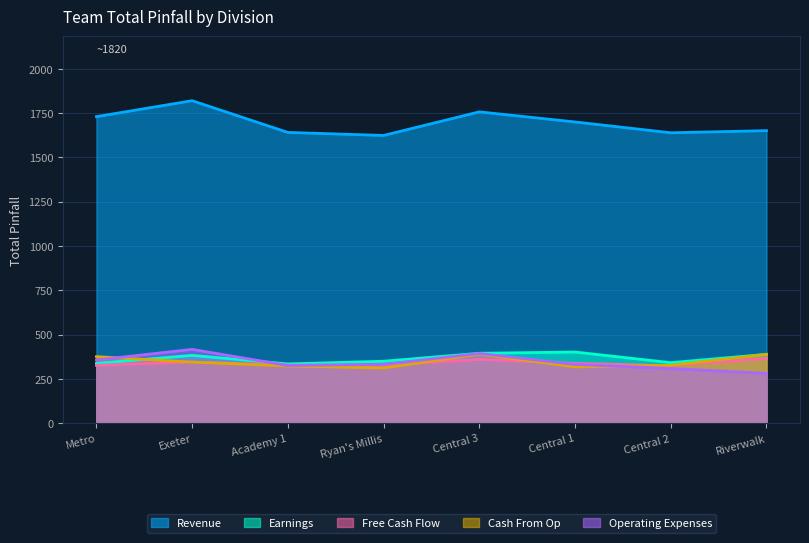

Rank the series at Academy 1 from lowest to highest value.

Cash From Op, Operating Expenses, Free Cash Flow, Earnings, Revenue